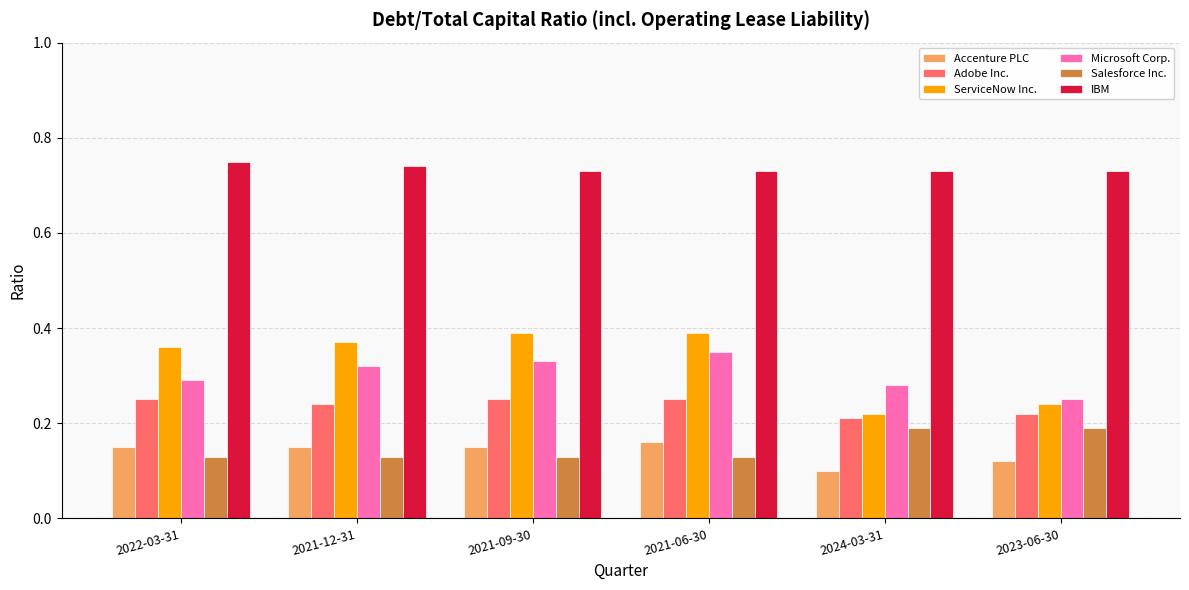

Which series has the largest range (max minus min)?

ServiceNow Inc.